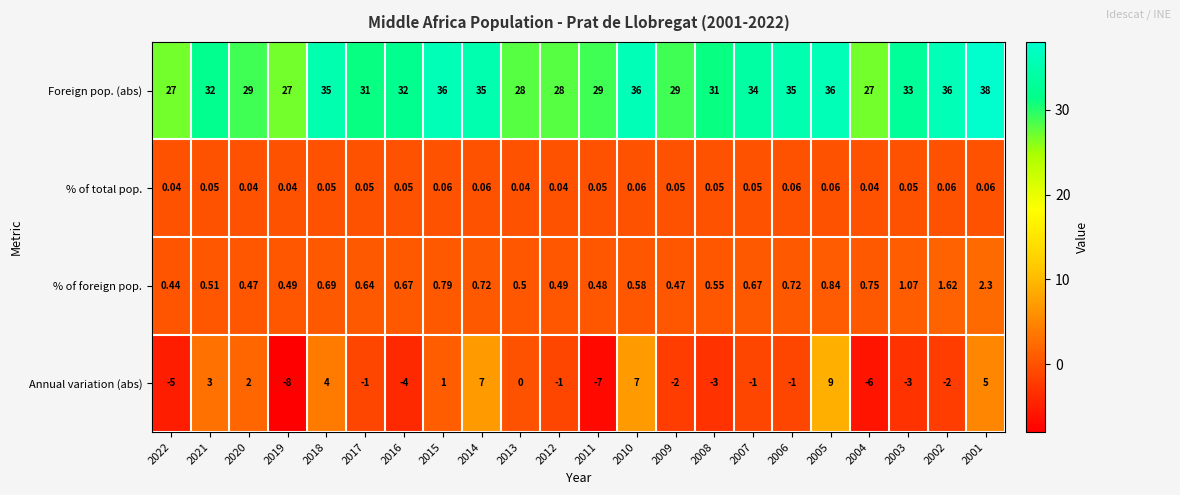

At how many categories does at least one series exceed 24?

22